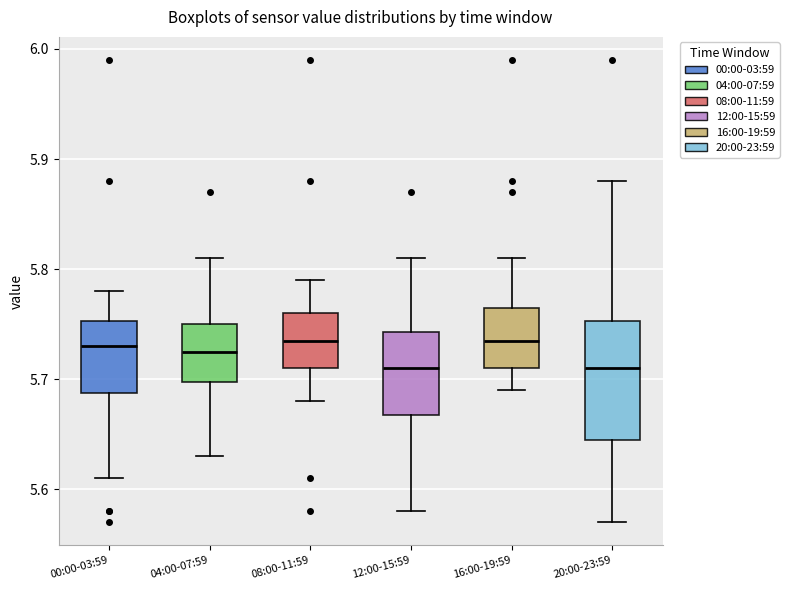

Reading left to right, transcribe this box plot: for each box, give where its median line is, the range the box spans, and where its two whiskers end, as read against the y-axis. The values are not printed on the chart, so give them approximately, as read against the axis.

00:00-03:59: median 5.73, box 5.69 to 5.75, whiskers 5.61 to 5.78
04:00-07:59: median 5.73, box 5.70 to 5.75, whiskers 5.63 to 5.81
08:00-11:59: median 5.74, box 5.71 to 5.76, whiskers 5.68 to 5.79
12:00-15:59: median 5.71, box 5.67 to 5.74, whiskers 5.58 to 5.81
16:00-19:59: median 5.74, box 5.71 to 5.77, whiskers 5.69 to 5.81
20:00-23:59: median 5.71, box 5.65 to 5.75, whiskers 5.57 to 5.88